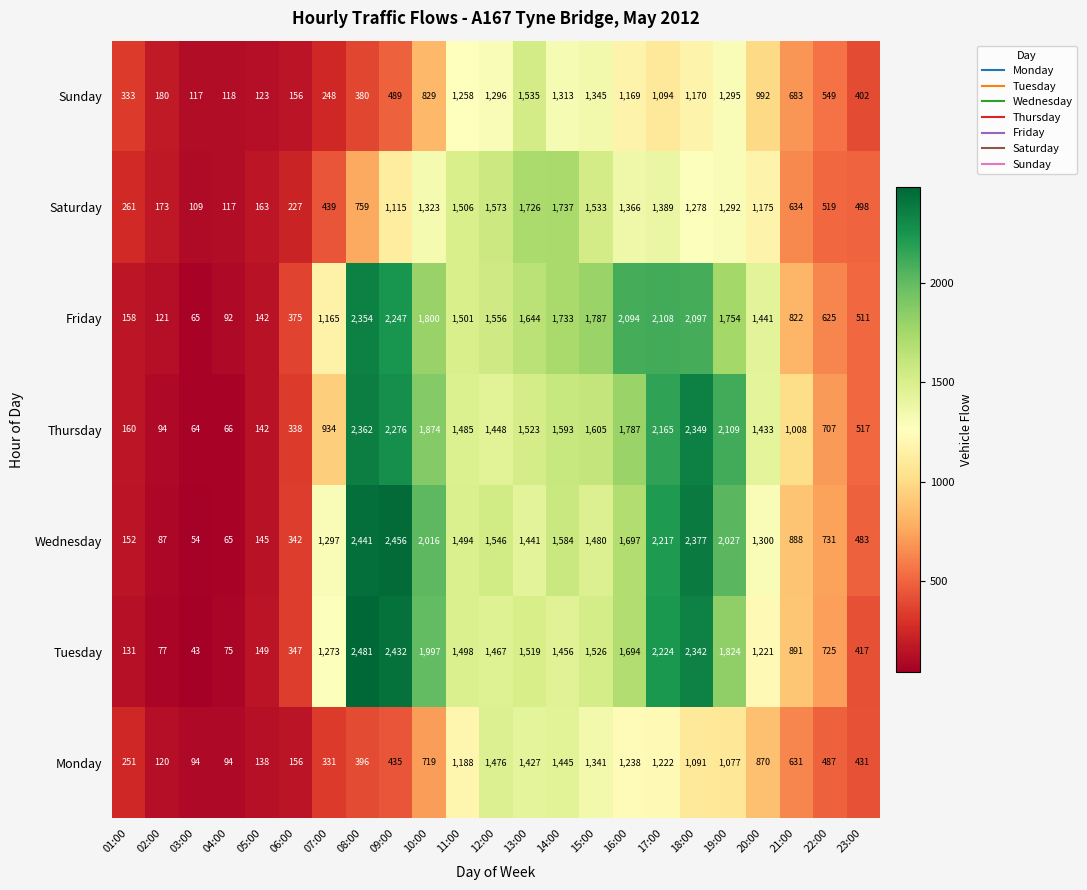

Rank the series by their maximum value, from highest to lowest.

Tuesday, Wednesday, Thursday, Friday, Saturday, Sunday, Monday